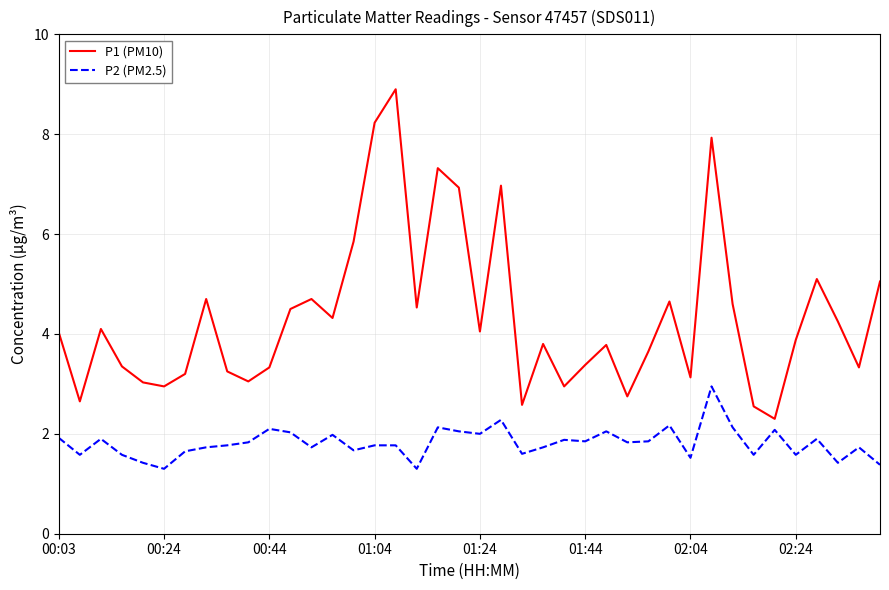

Which series has the largest total across all categories?

P1 (PM10)